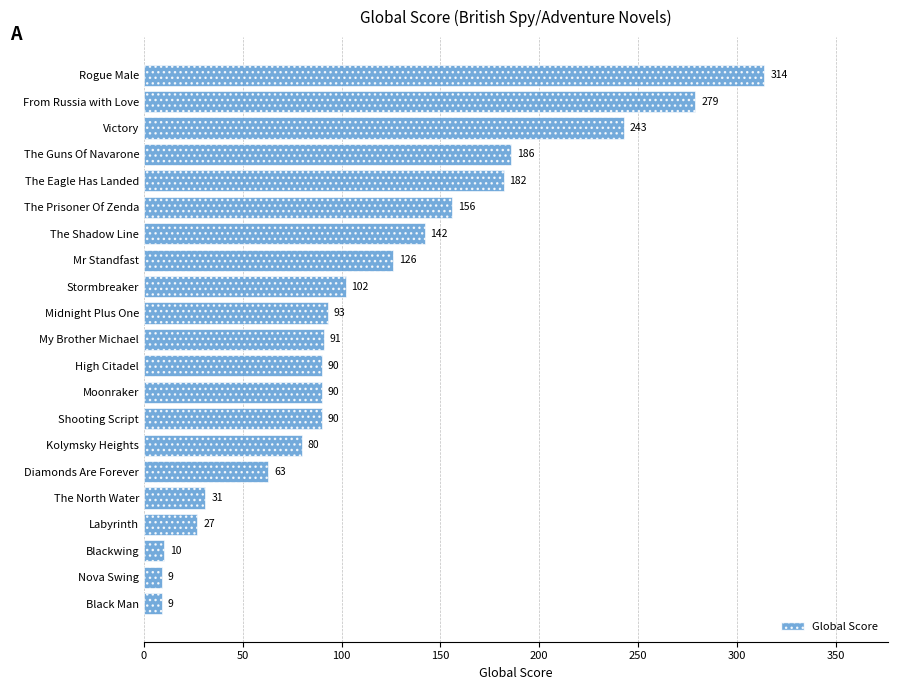

What is the change in value from Stormbreaker to Shooting Script?

-12